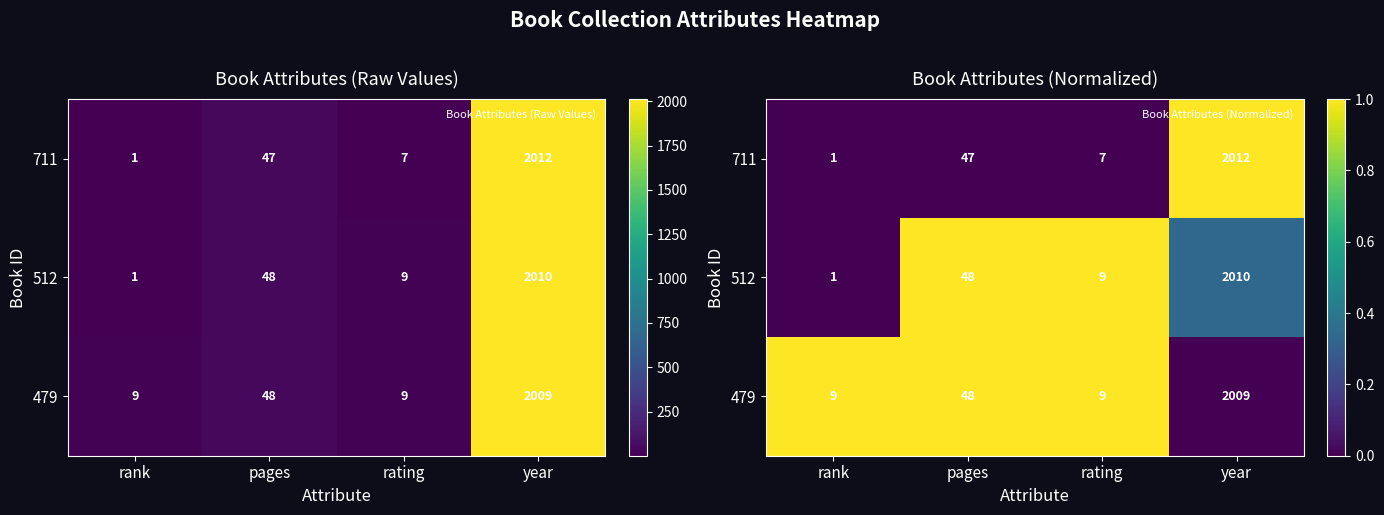

Where is 711 nearest to the value 0?

rank